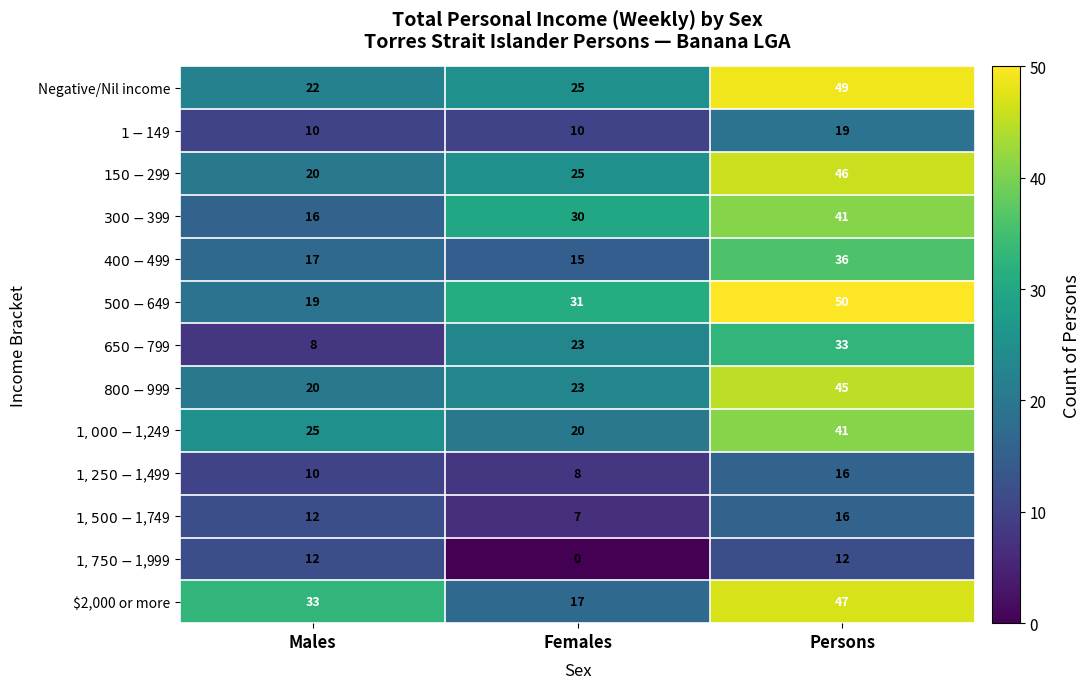

At how many categories does at least one series exceed 23?

3